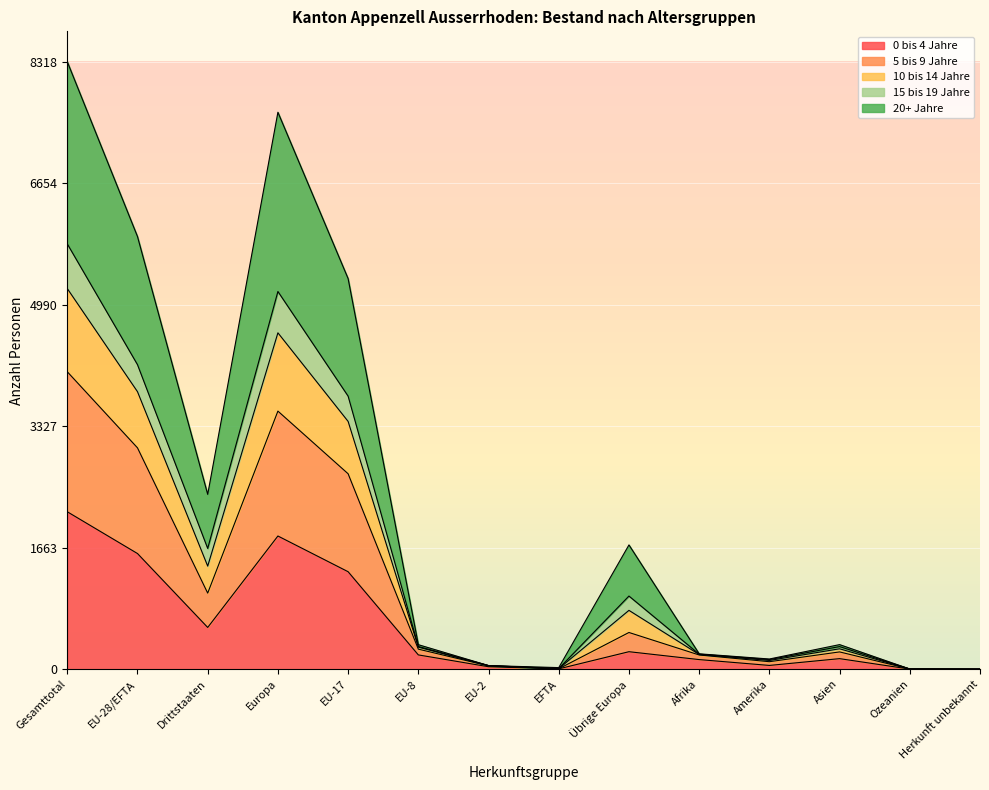

How many data points in 10 bis 14 Jahre are above 337?

6